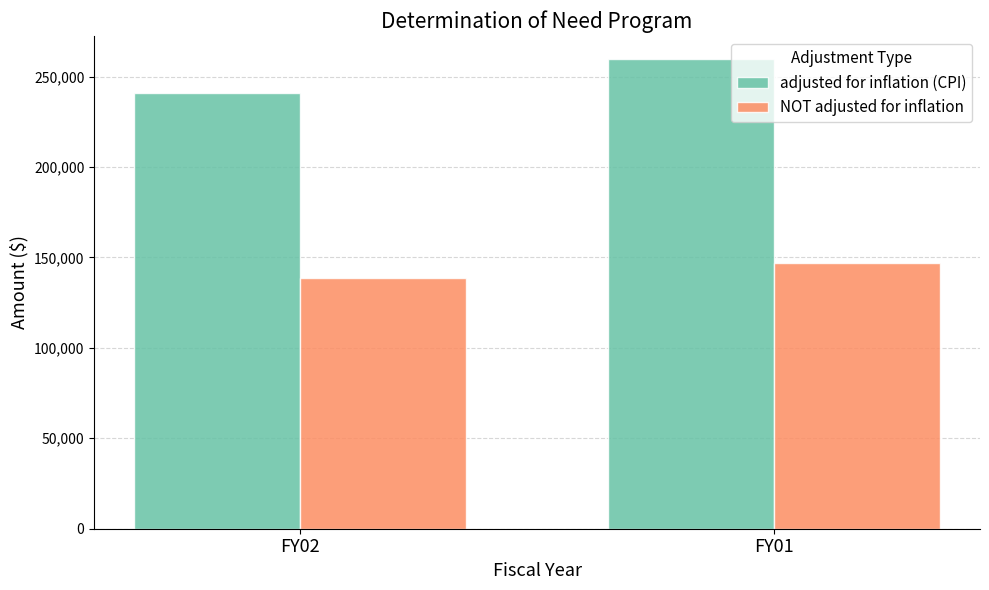

Rank the series at FY02 from lowest to highest value.

NOT adjusted for inflation, adjusted for inflation (CPI)